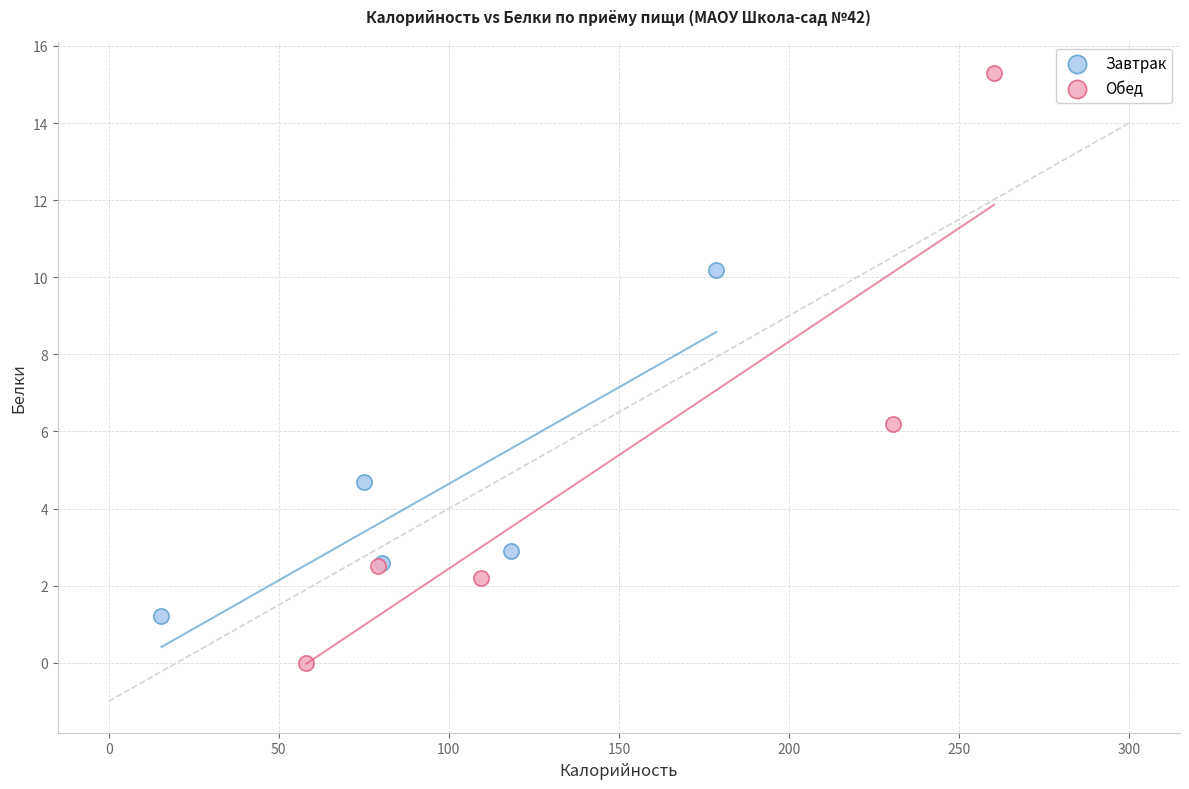

Which series contains the highest Y value?

Обед